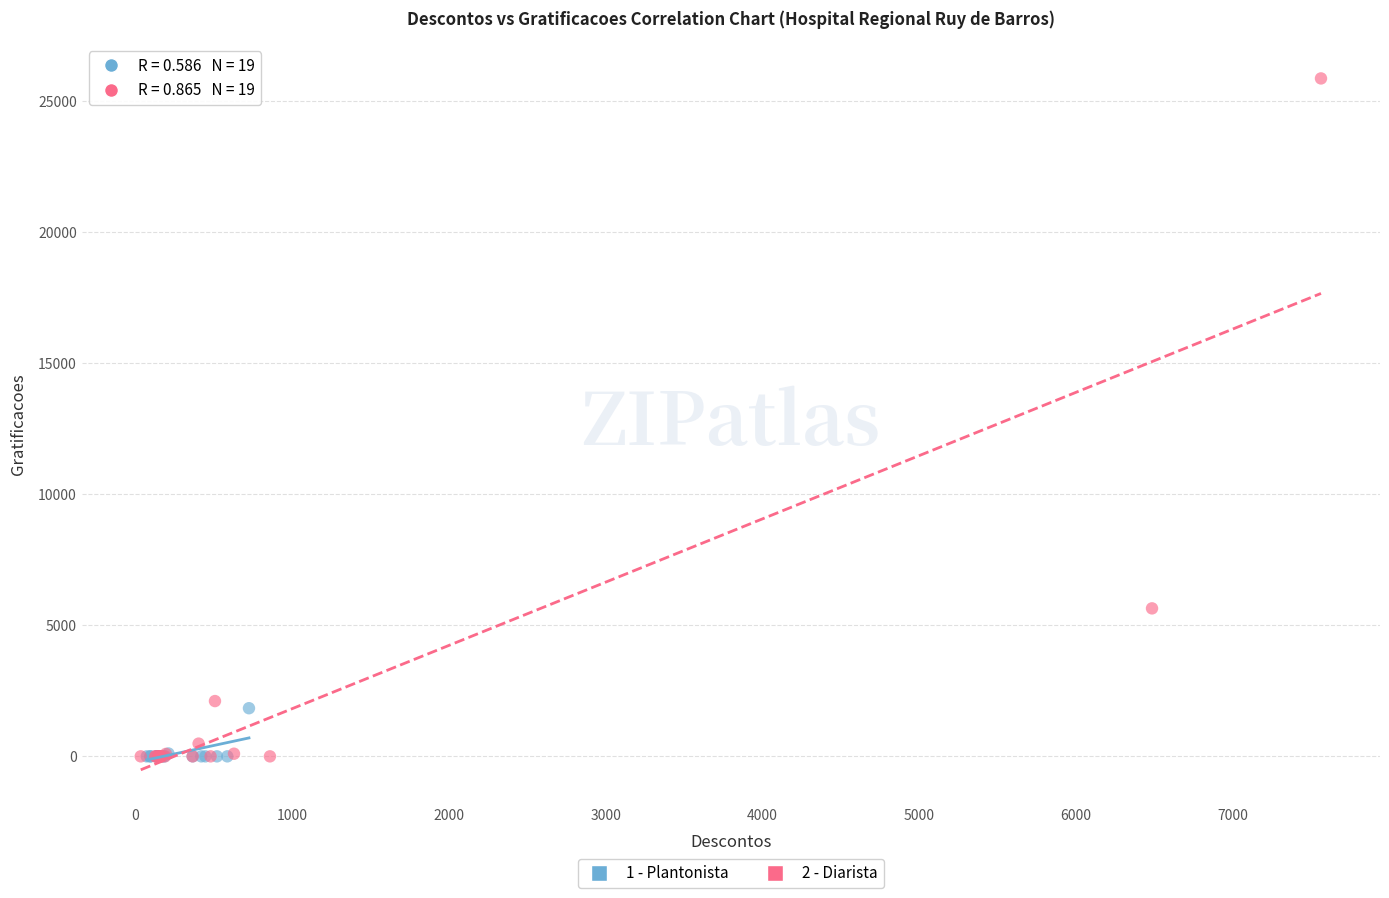

Which series contains the highest Y value?

2 - Diarista